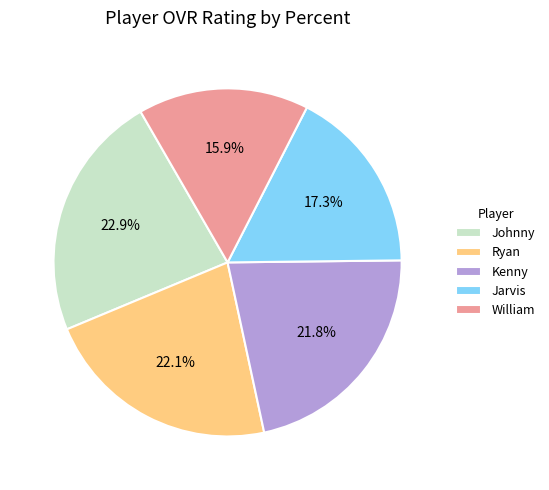

What is the total percentage of Jarvis and Kenny?

39.1%